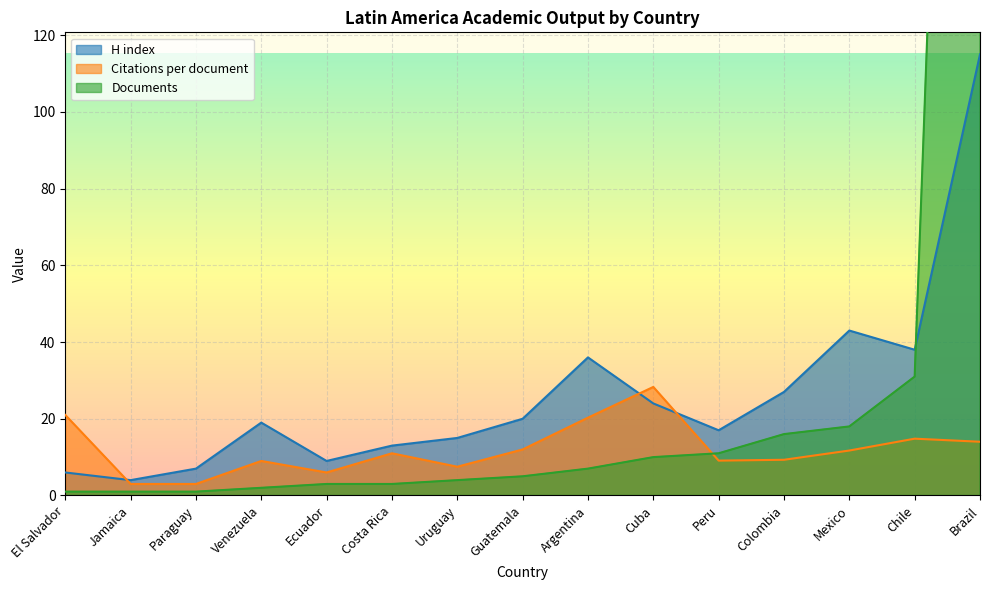

Between Peru and Chile, which series saw the biggest shift?

H index